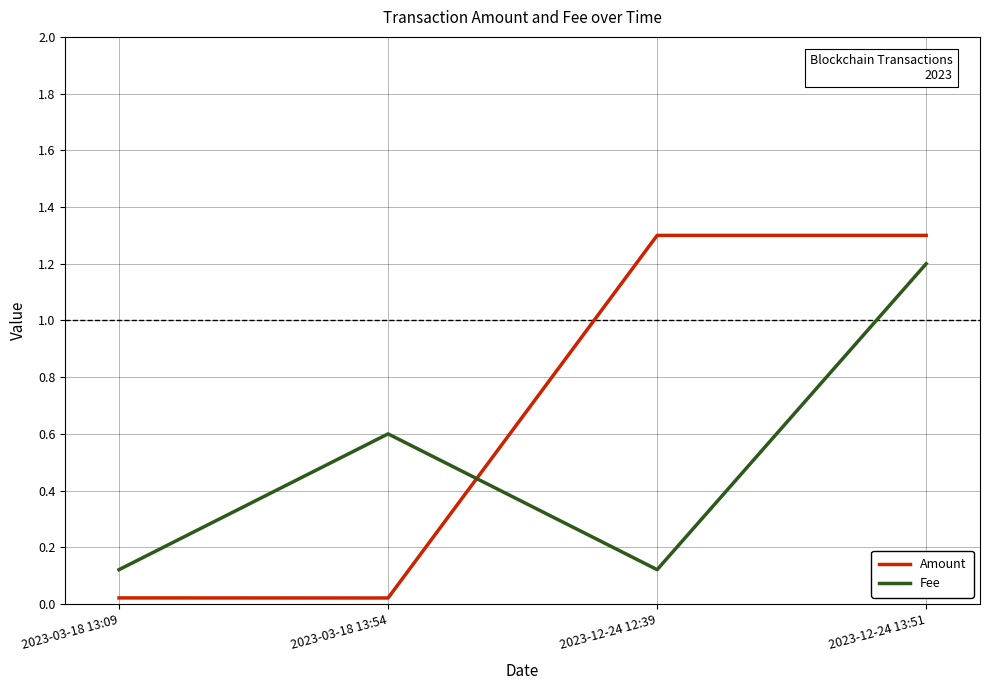

True or false: Fee and Amount cross at least once.

True